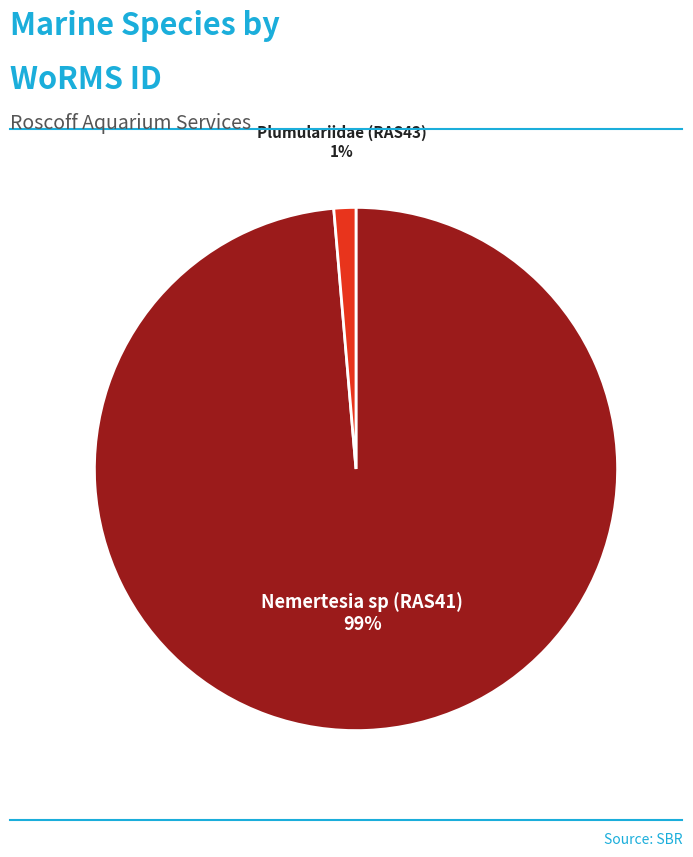

To the nearest percent, what is the average slice percentage?

50%